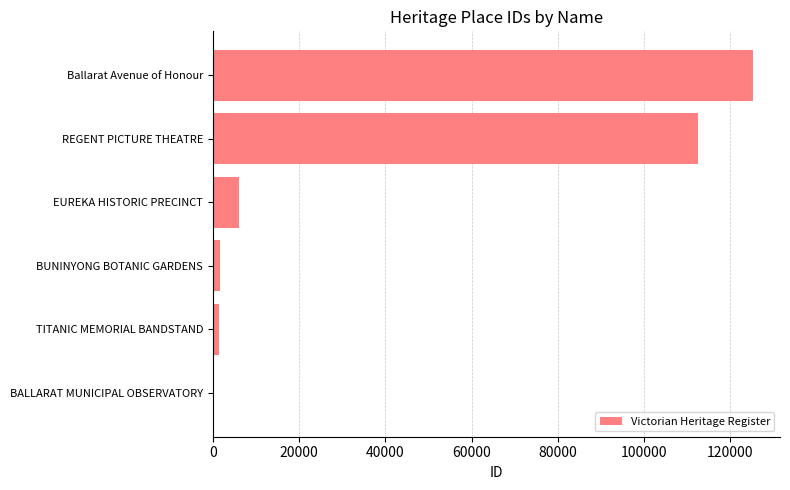

The chart shows a value of 125276 at Ballarat Avenue of Honour. True or false?

True